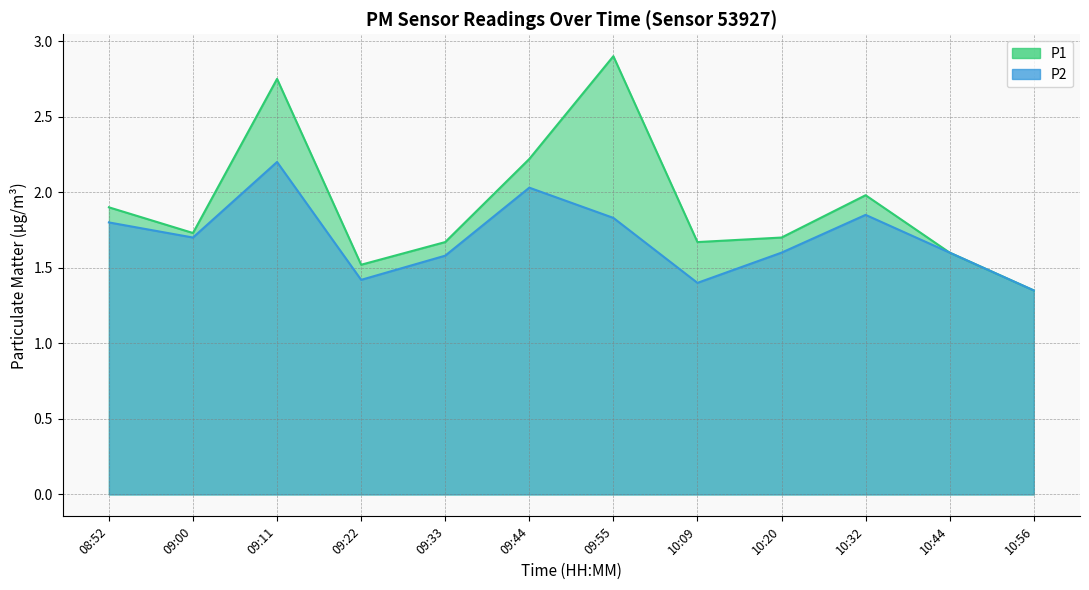

In P2, how many points are lower than both neighbors (excluding endpoints)?

3